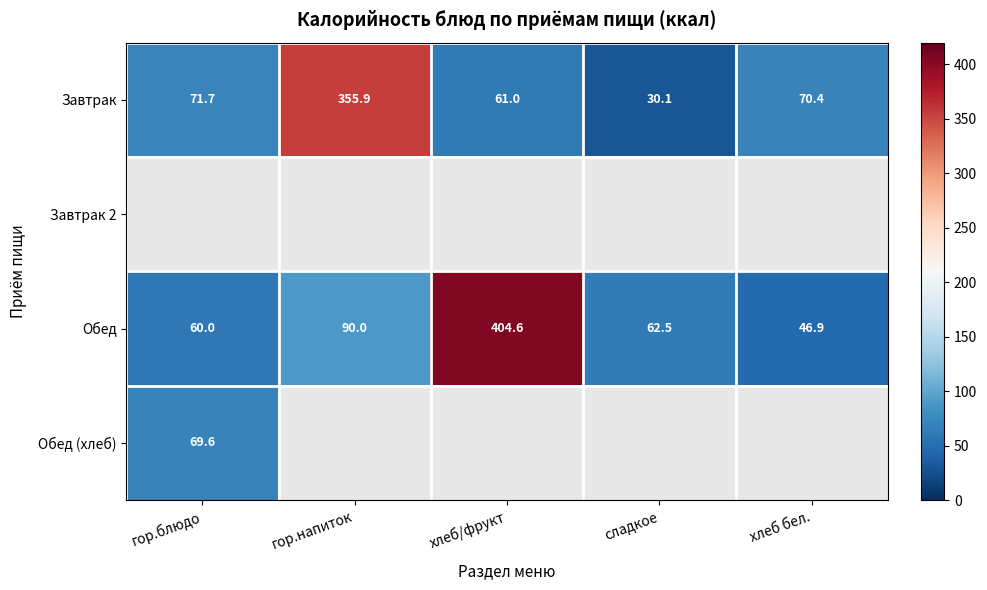

What is the sum of the Обед values at гор.блюдо and сладкое?

122.5